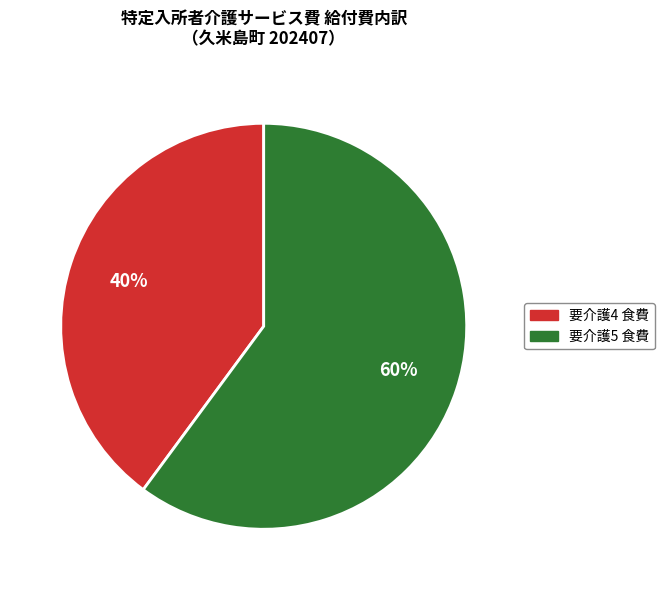

Does any single category account for the majority?

Yes